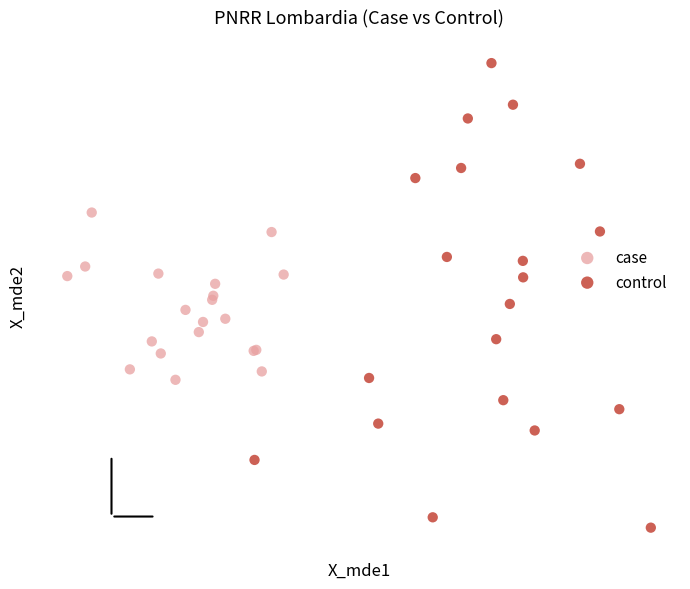

Which series has the largest Y range (max minus min)?

control